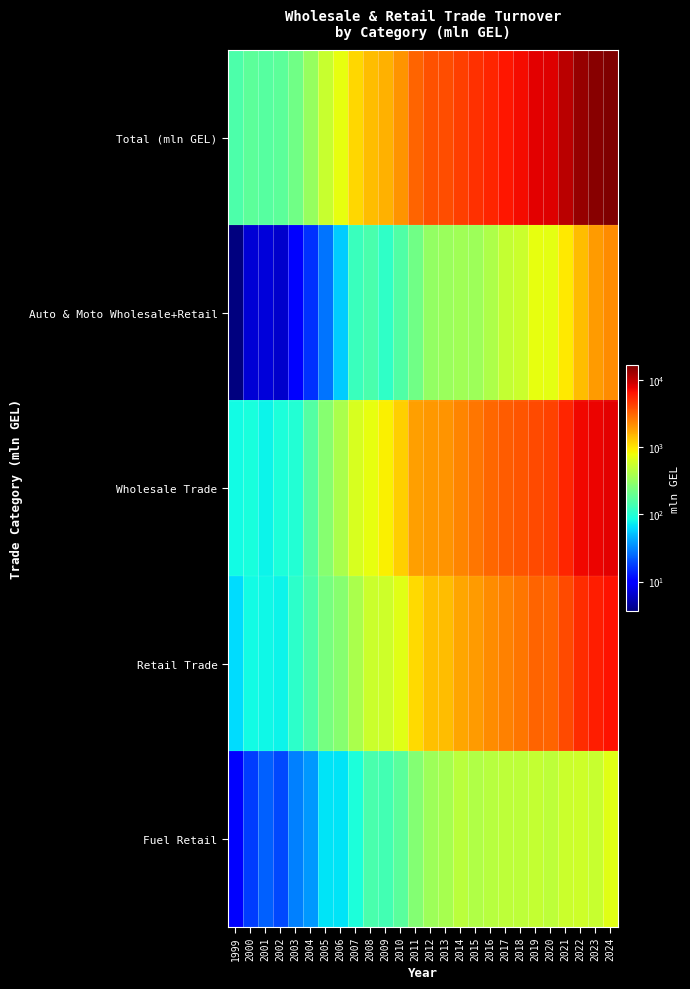

Which series has the largest total across all categories?

Total (mln GEL)